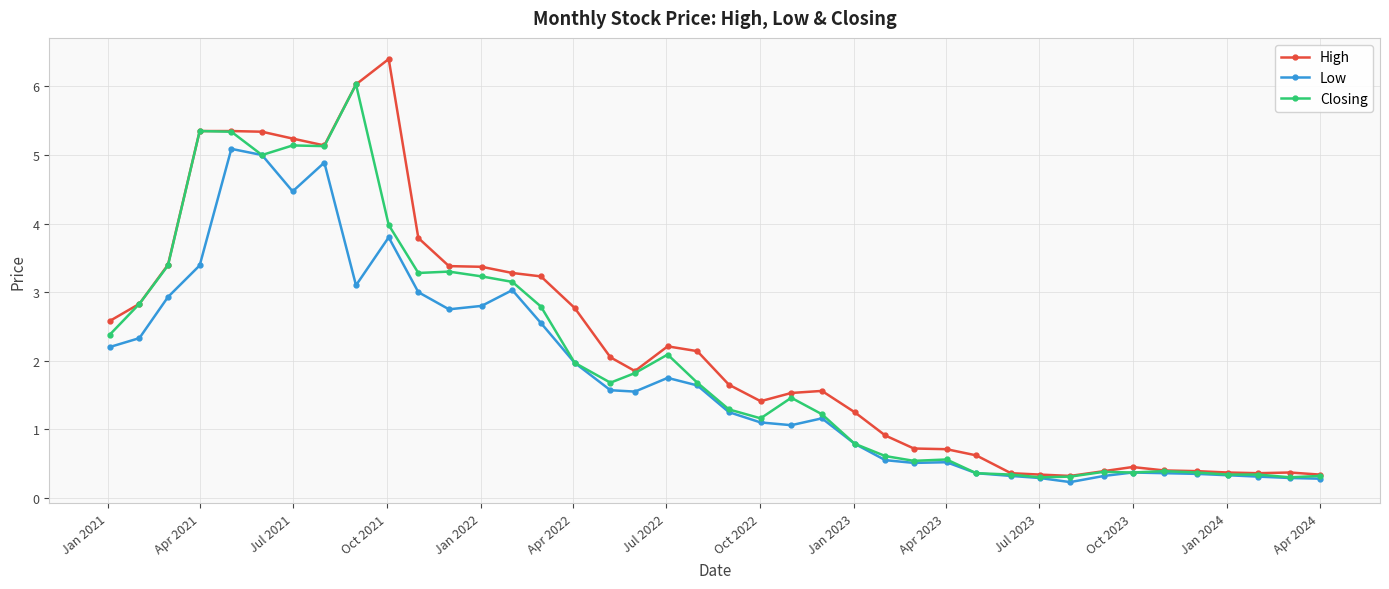

What is the value of the Low point at the 6th from the left?

5.0